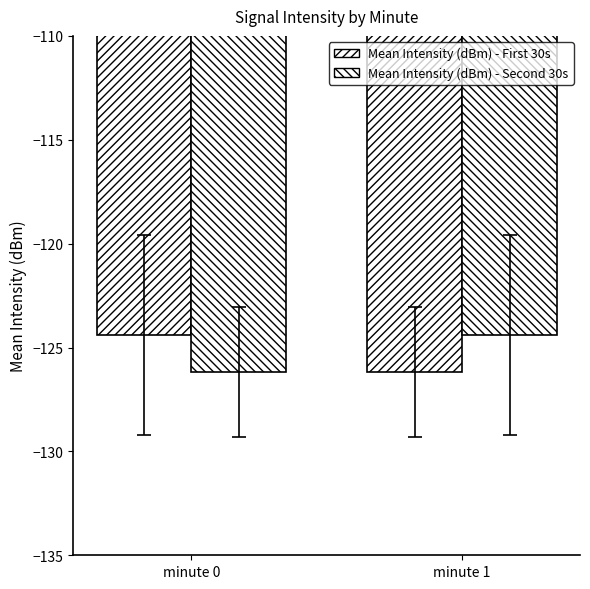

Count the Mean Intensity (dBm) - Second 30s values in the range -126 to -124.

1